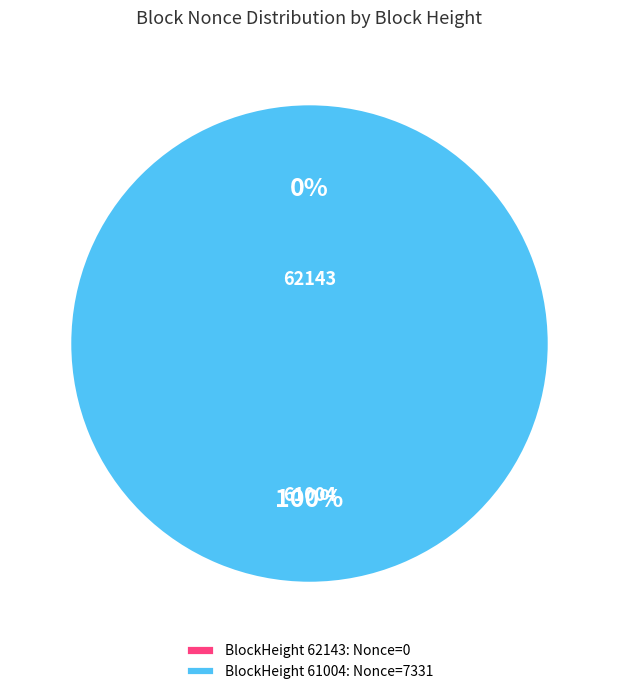

Is there any slice that represents more than half of the pie?

Yes